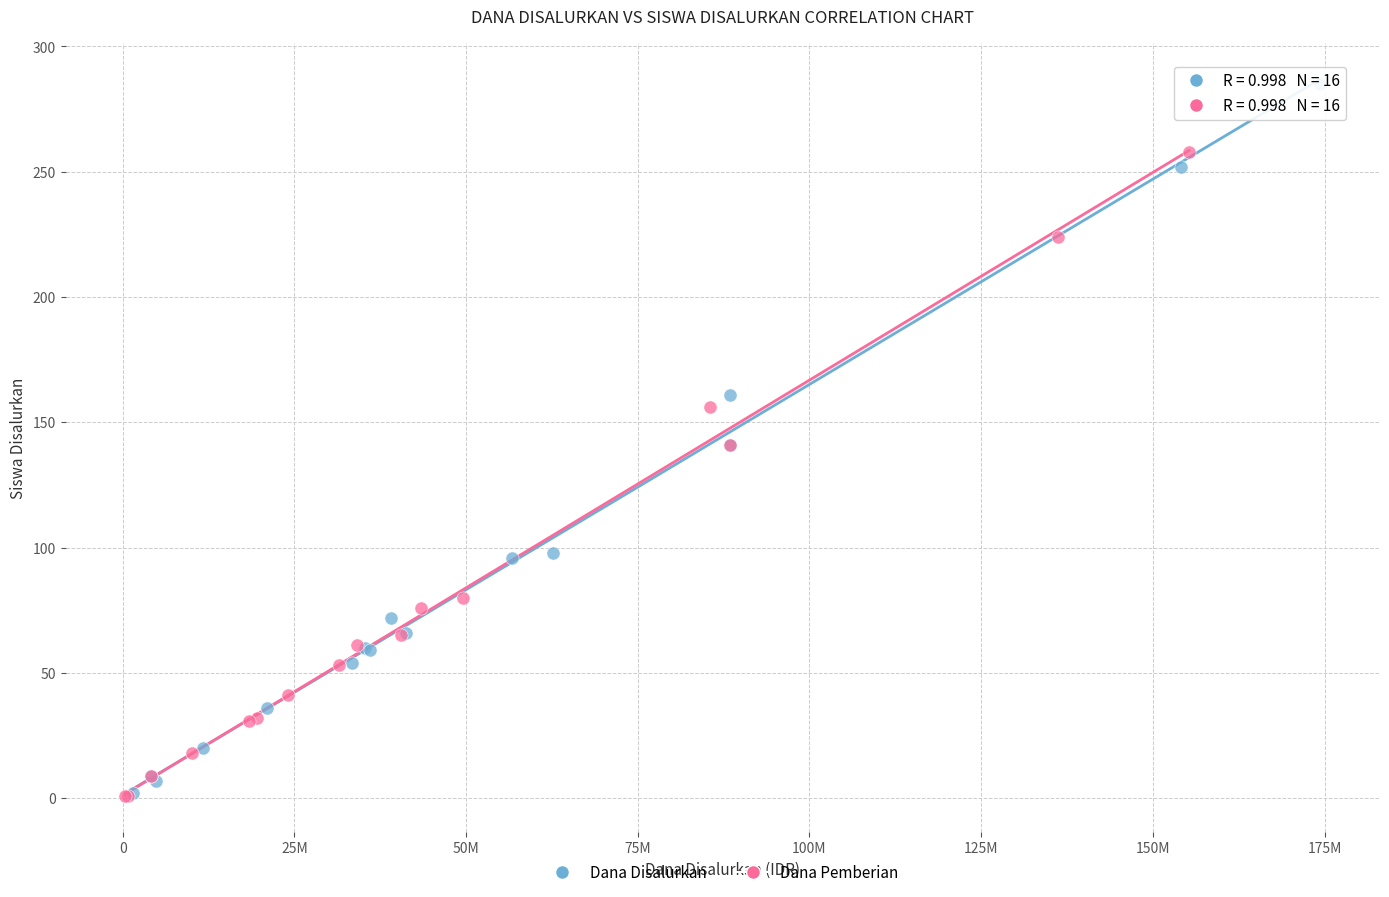

Which series has the largest Y range (max minus min)?

Dana Disalurkan